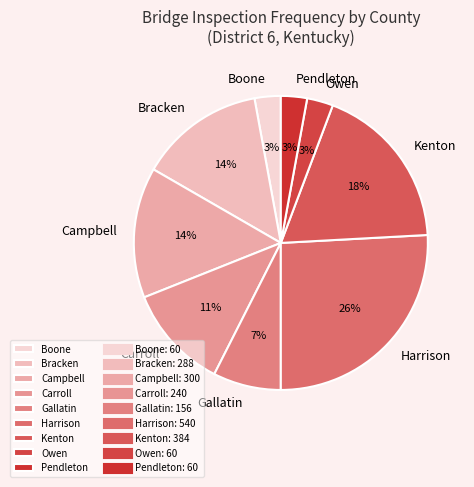

Does Owen account for over 50% of the chart?

No